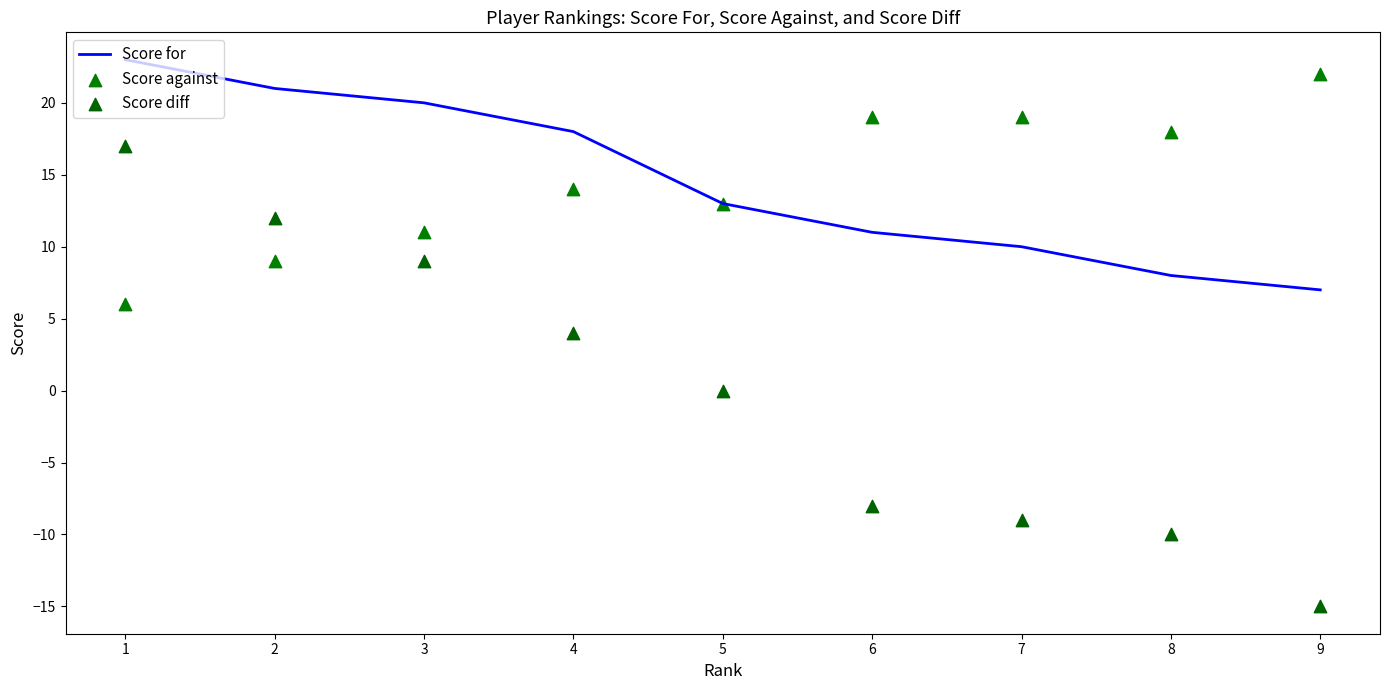

What are all the series names shown in the legend?

Score for, Score against, Score diff